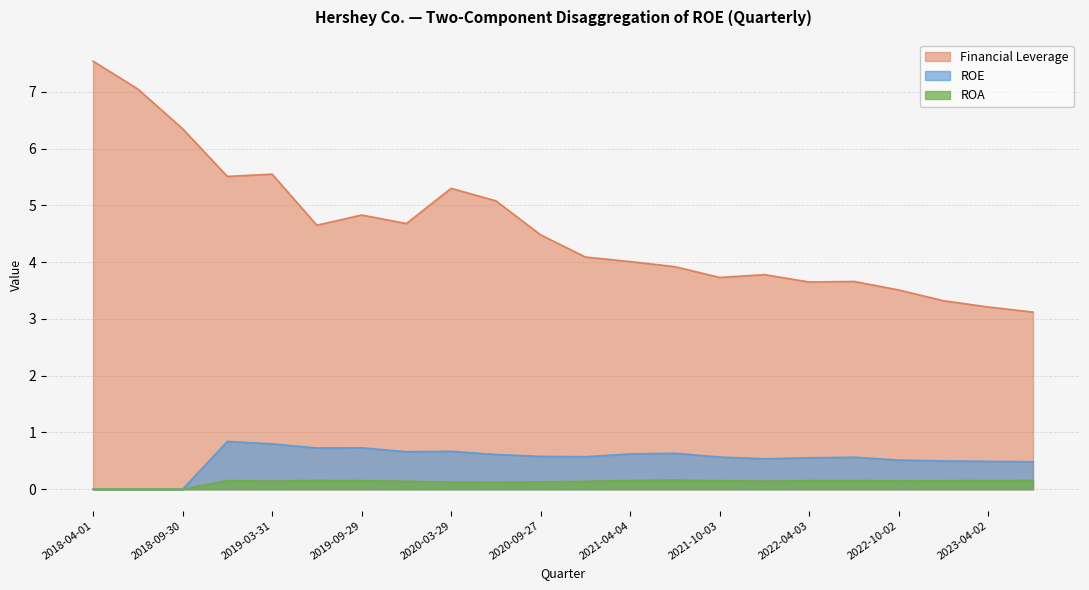

What is the difference between the highest and lowest values at 2022-04-03?

3.5